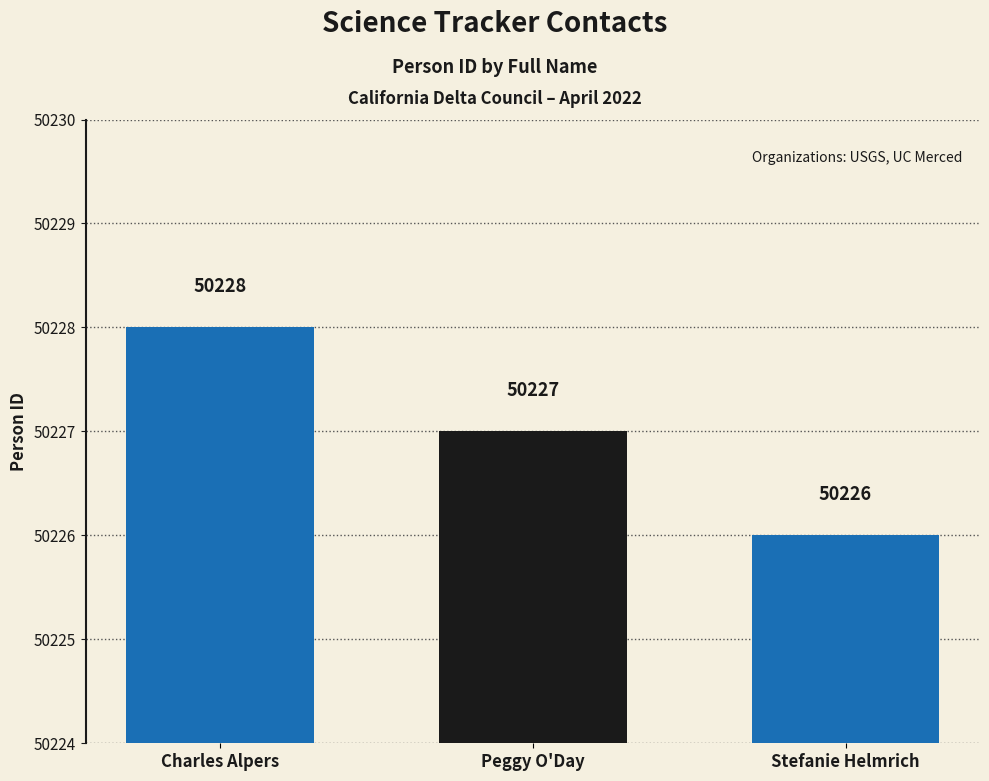

Reading left to right, extract all data points from this chart.

Charles Alpers=50228	Peggy O'Day=50227	Stefanie Helmrich=50226